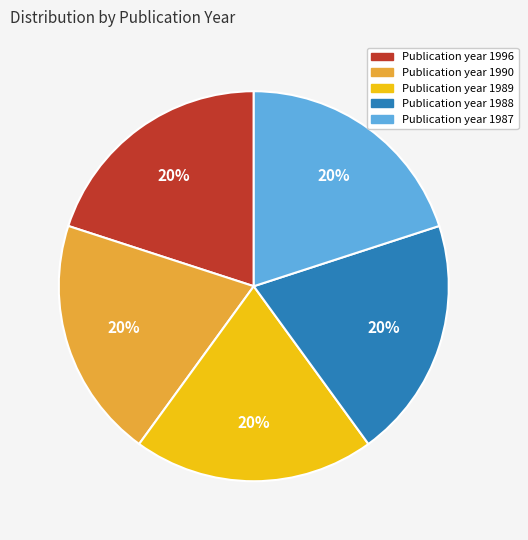

Does any single category account for the majority?

No